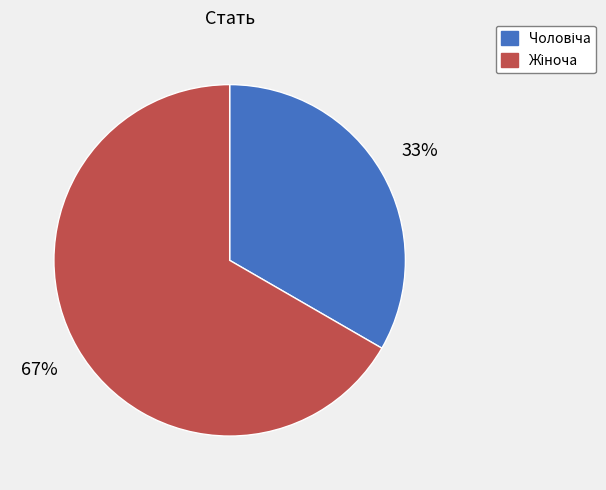

Count the number of slices in the pie.

2